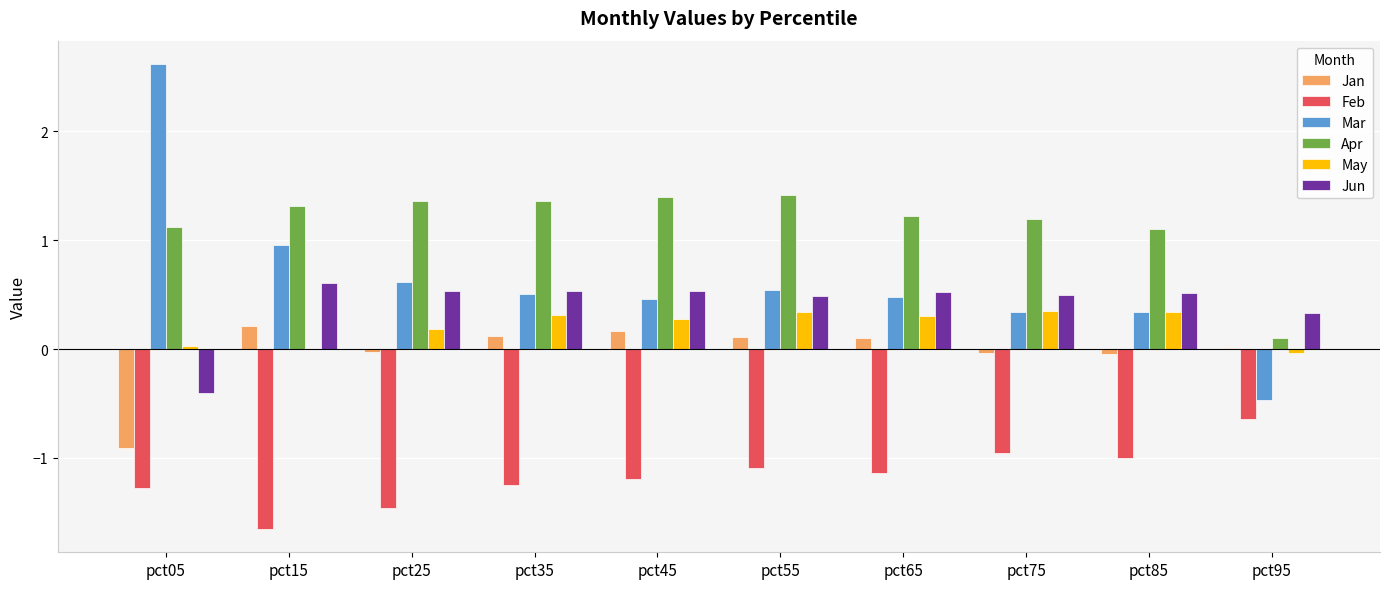

Is the value of Jan at pct35 greater than the value of May at pct75?

No